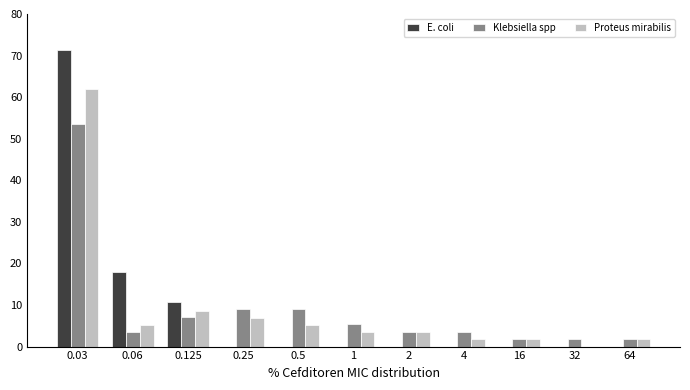

What is the total value across all series at 1?

8.8